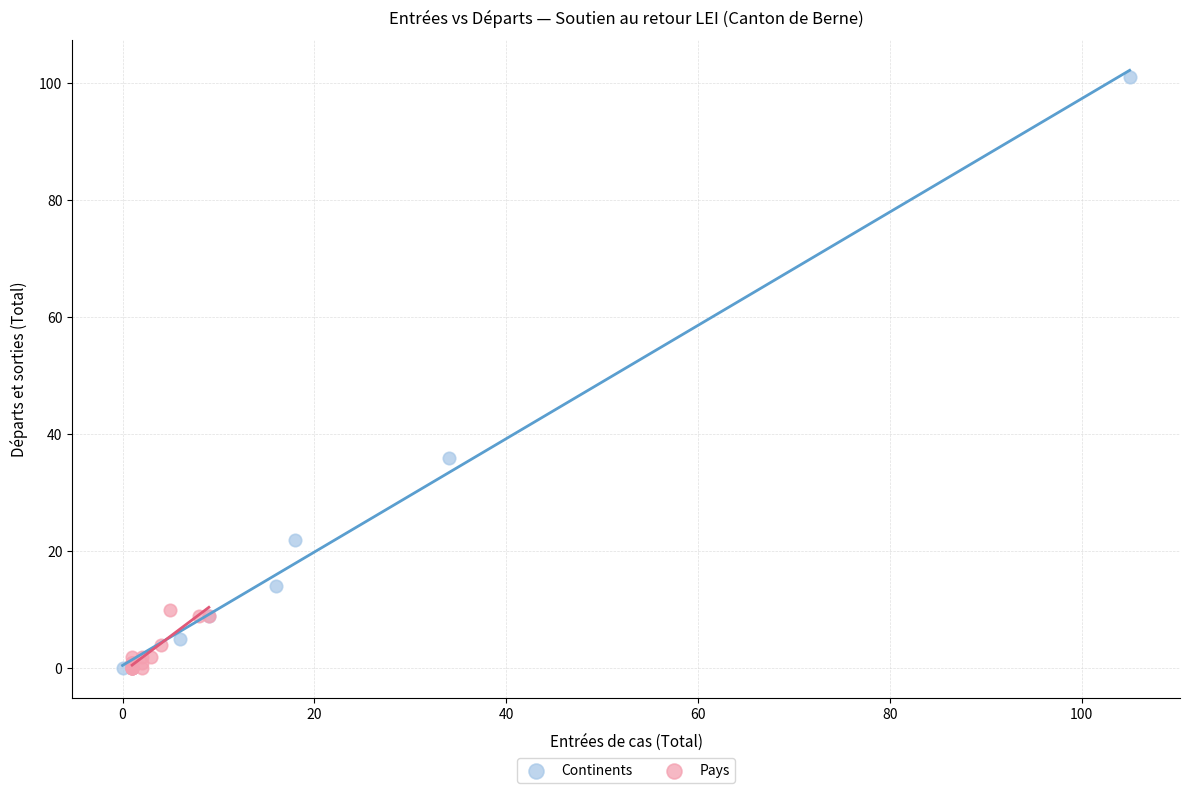

Which series has the widest spread of Y values?

Continents